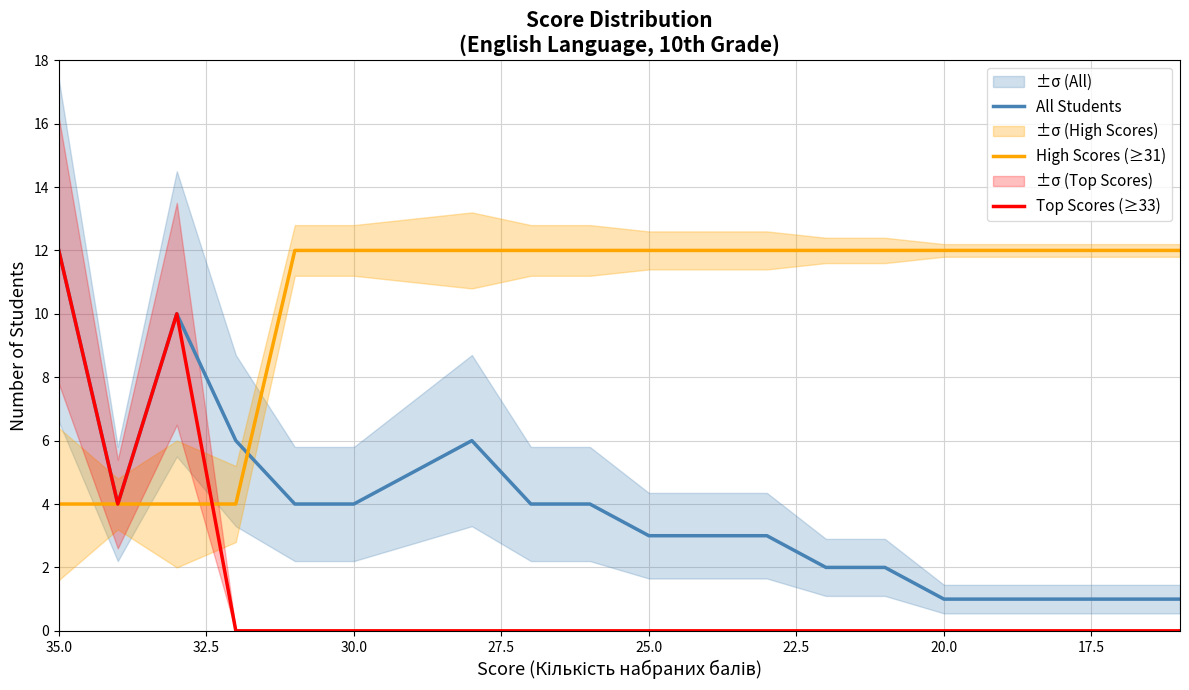

What are all the series names shown in the legend?

All Students, High Scores (≥31), Top Scores (≥33)